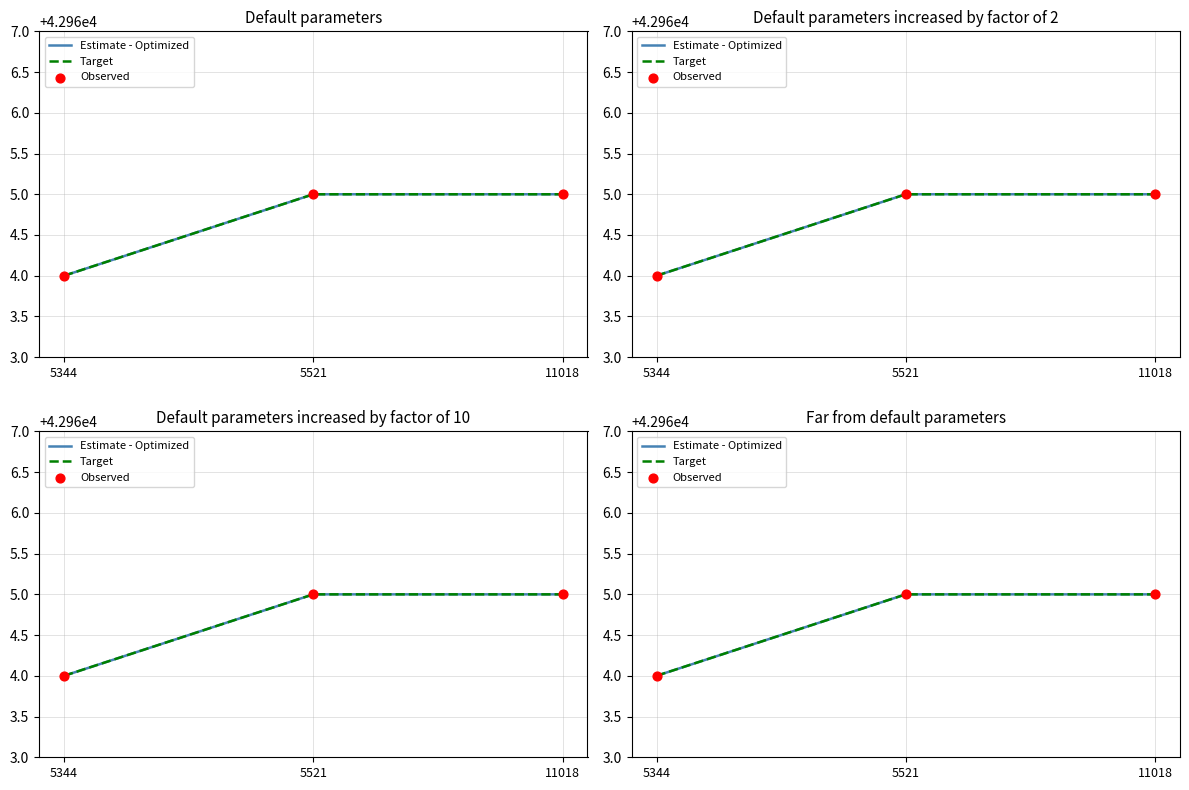

What is the total value across all series at 5521?

128895